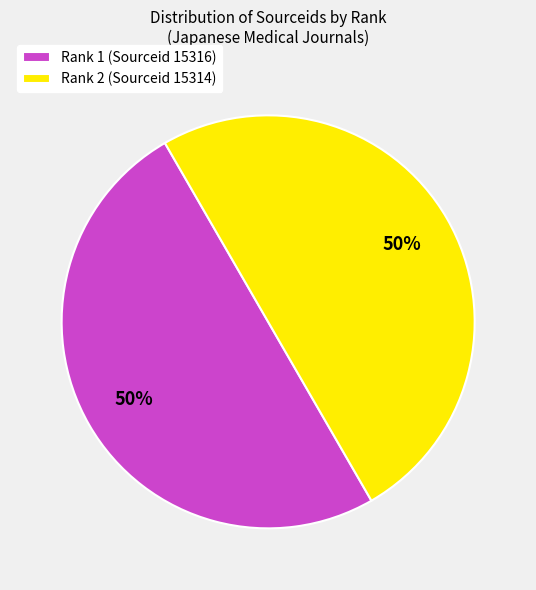

What percentage is the Rank 2 (Sourceid 15314) slice, to the nearest percent?

50%